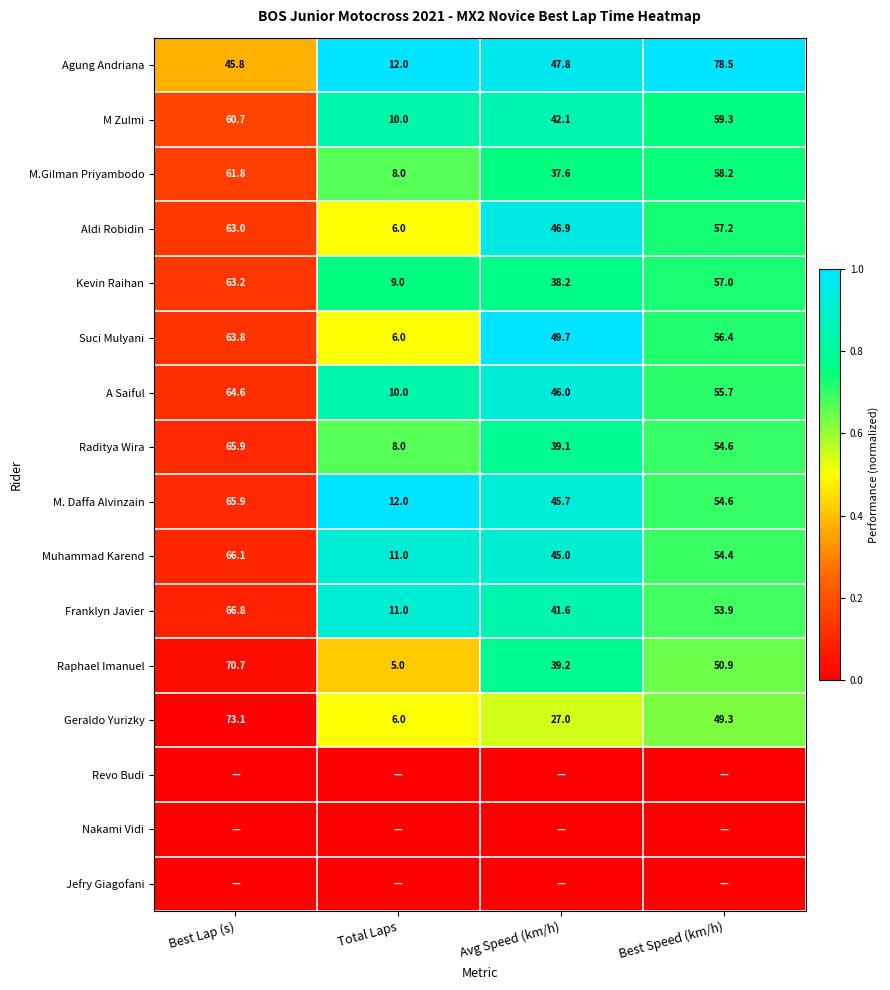

What is the difference between the second highest and second lowest values in the M.Gilman Priyambodo series?

20.6